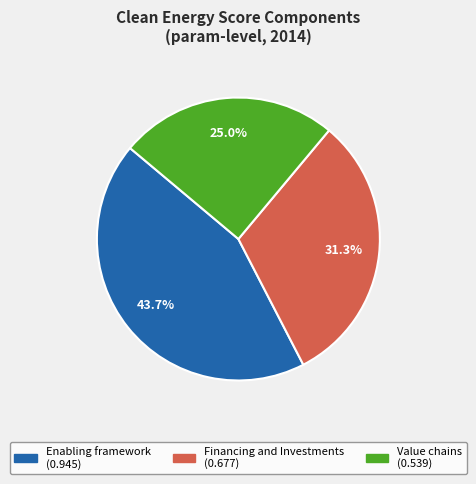

Rank the categories by value from lowest to highest.

Value chains, Financing and Investments, Enabling framework